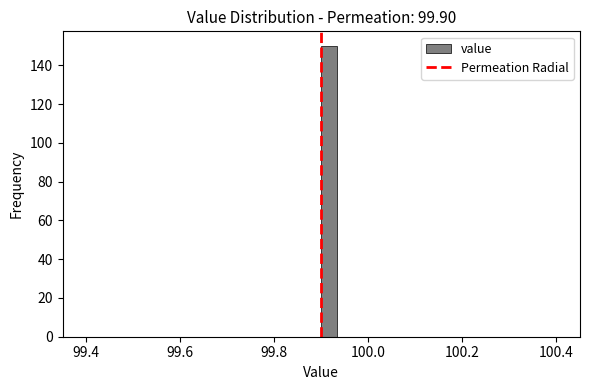

Around what value on the x-axis is the tallest bar? Give the approximate position of its centre, as read against the axis.

99.92